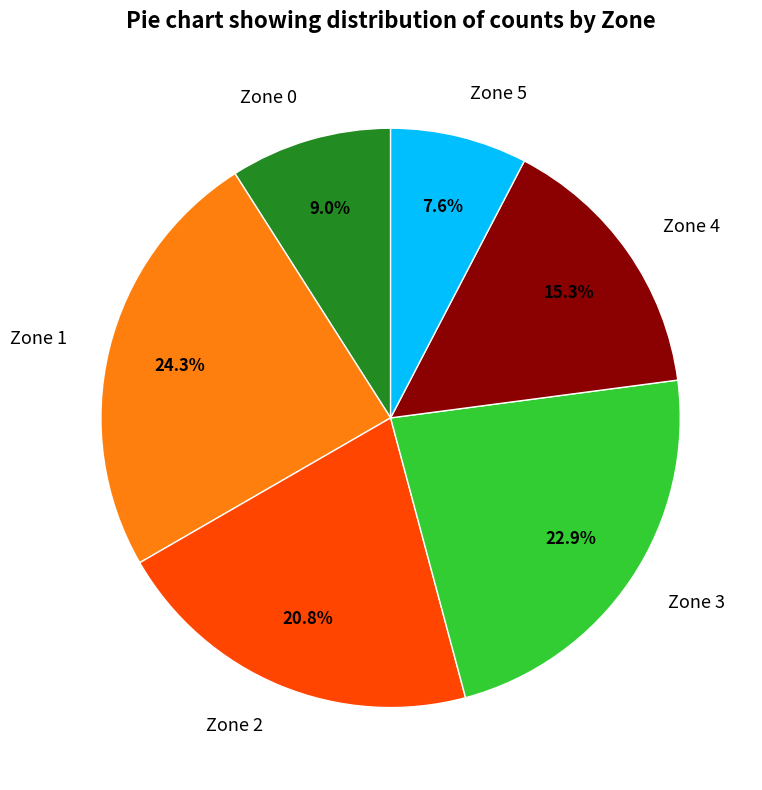

Is there any slice that represents more than half of the pie?

No